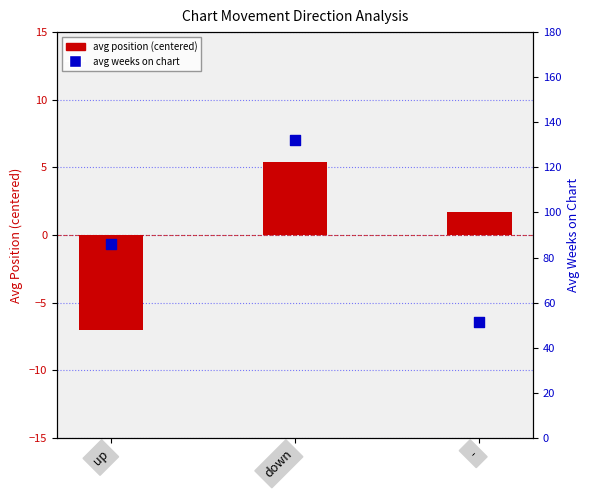

Which series contains the highest Y value?

avg weeks on chart